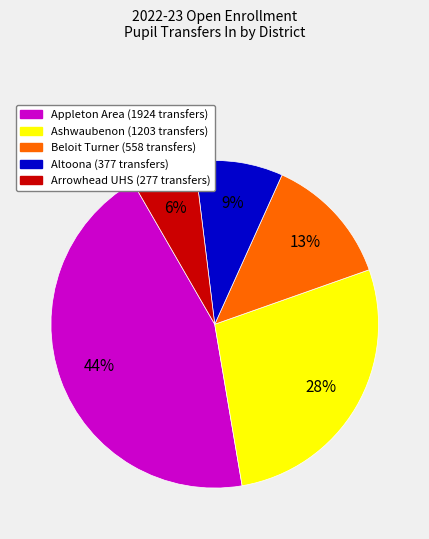

Approximately how many times larger is the value at Arrowhead UHS compared to Altoona?

0.7